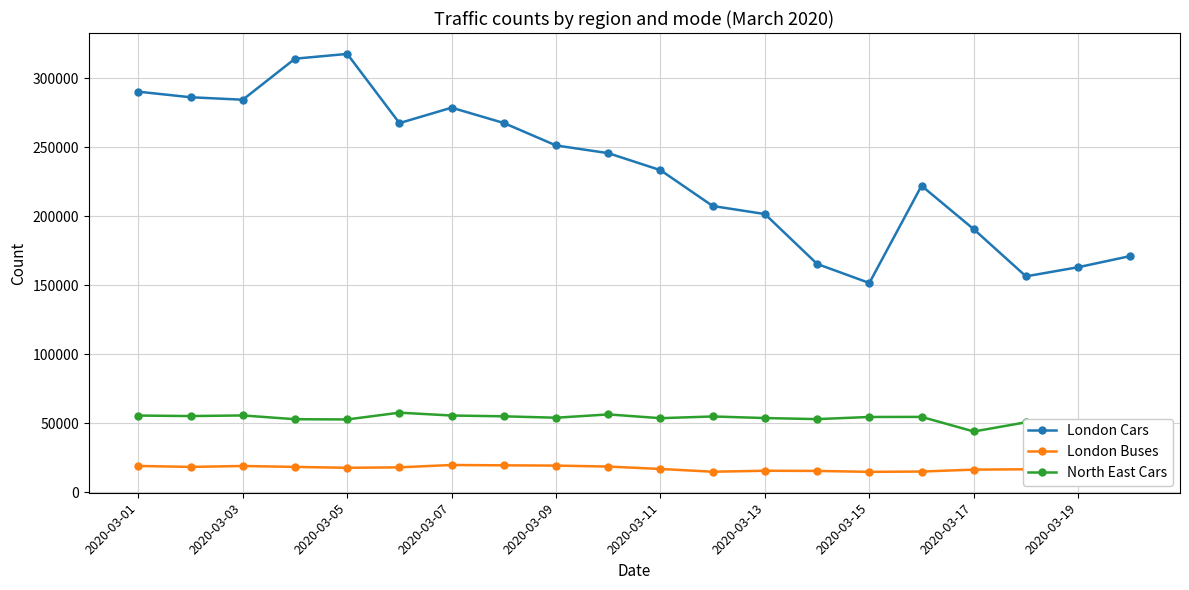

In London Buses, how many points are higher than both neighbors (excluding endpoints)?

4